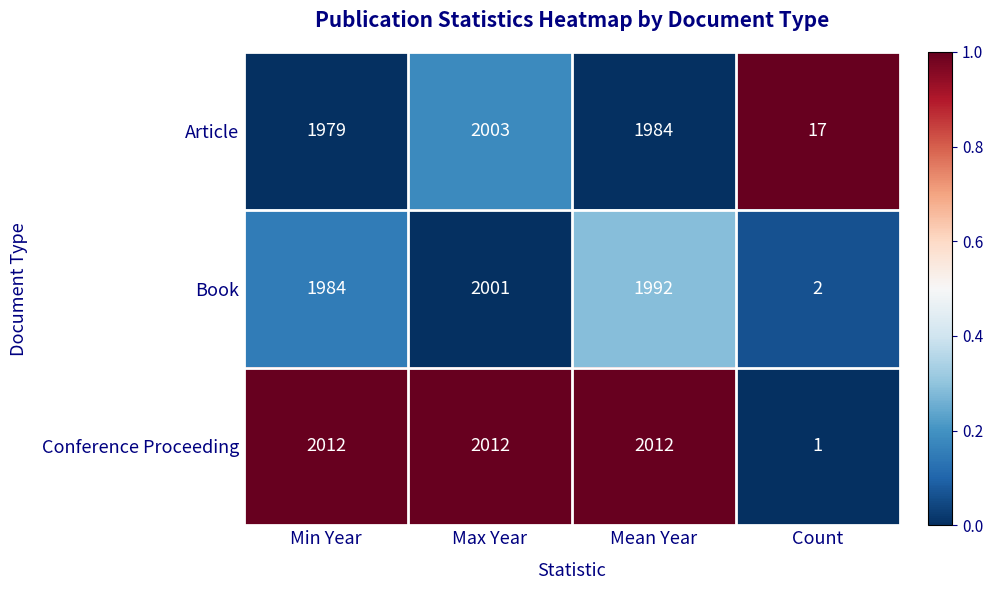

At which label does Conference Proceeding reach its minimum?

Count